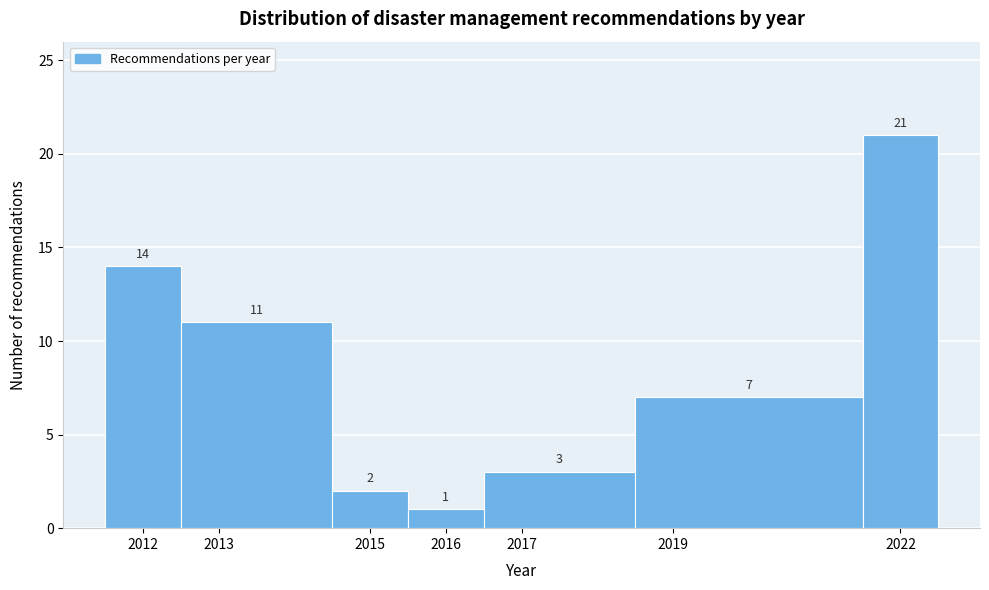

Reading left to right, list every bar in this chart as the range it spans on the x-axis followed by its height.

2011.5 to 2012.5: 14
2012.5 to 2014.5: 11
2014.5 to 2015.5: 2
2015.5 to 2016.5: 1
2016.5 to 2018.5: 3
2018.5 to 2021.5: 7
2021.5 to 2022.5: 21